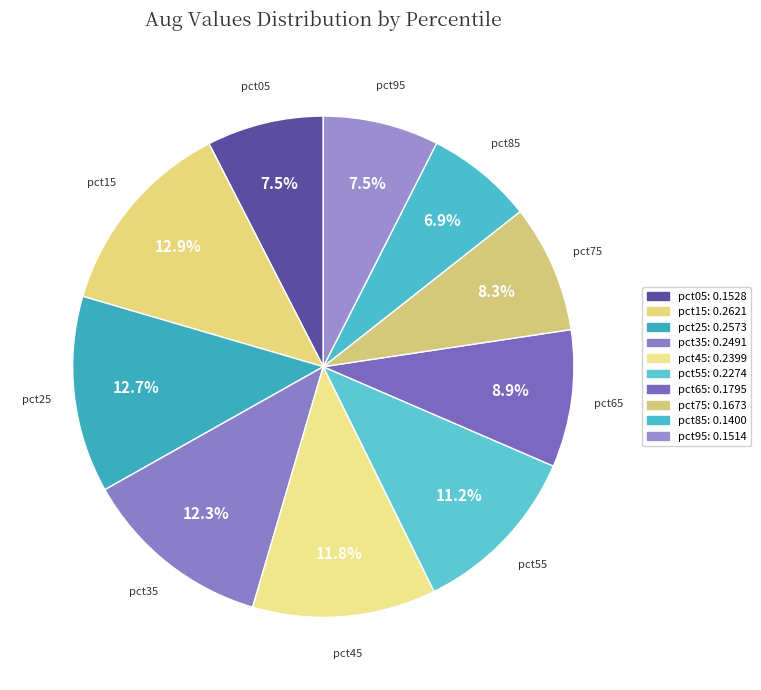

How many slices are in this pie chart?

10